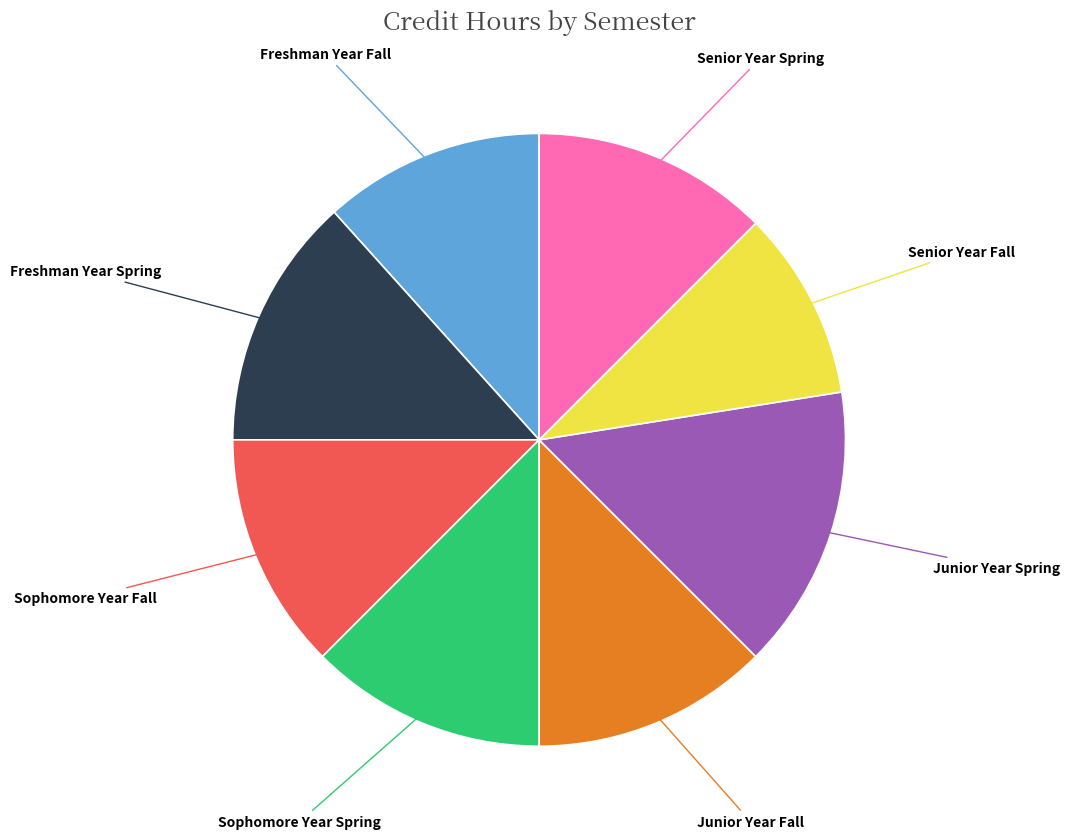

Does any single category account for the majority?

No